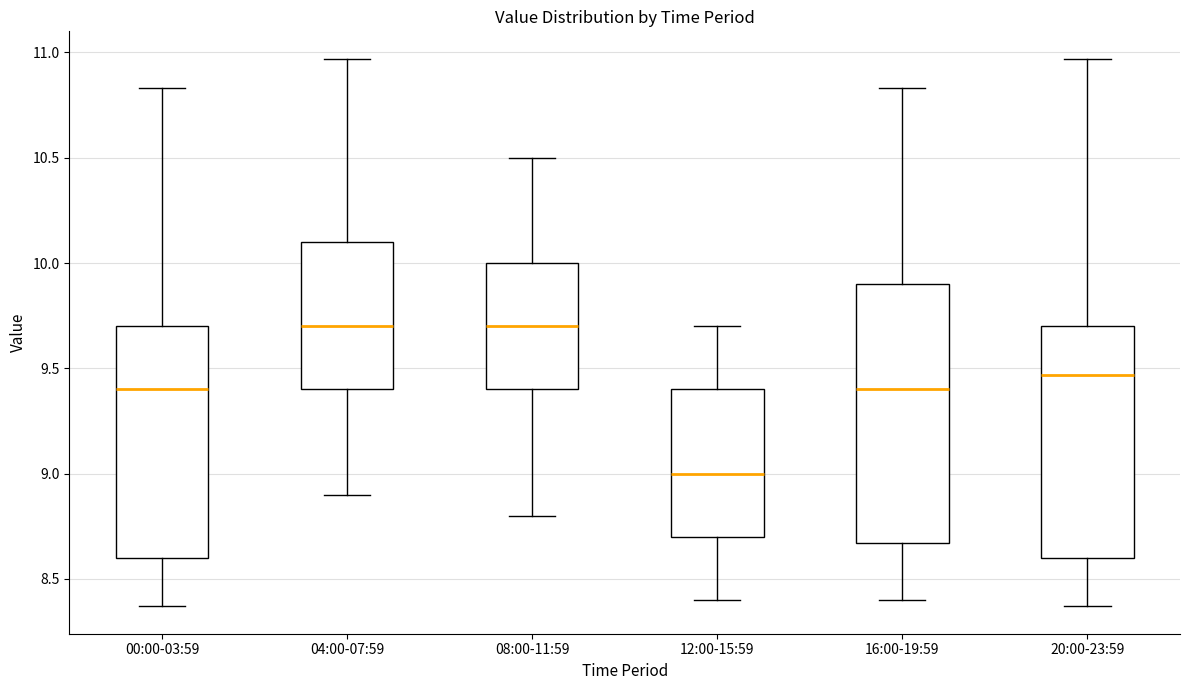

Reading left to right, read every box against the y-axis: the position of its median line, the range the box covers, and the ends of its whiskers. The values are not printed on the chart, so give them approximately, as read against the axis.

00:00-03:59: median 9.40, box 8.60 to 9.70, whiskers 8.35 to 10.85
04:00-07:59: median 9.70, box 9.40 to 10.10, whiskers 8.90 to 10.95
08:00-11:59: median 9.70, box 9.40 to 10.00, whiskers 8.80 to 10.50
12:00-15:59: median 9.00, box 8.70 to 9.40, whiskers 8.40 to 9.70
16:00-19:59: median 9.40, box 8.65 to 9.90, whiskers 8.40 to 10.85
20:00-23:59: median 9.45, box 8.60 to 9.70, whiskers 8.35 to 10.95